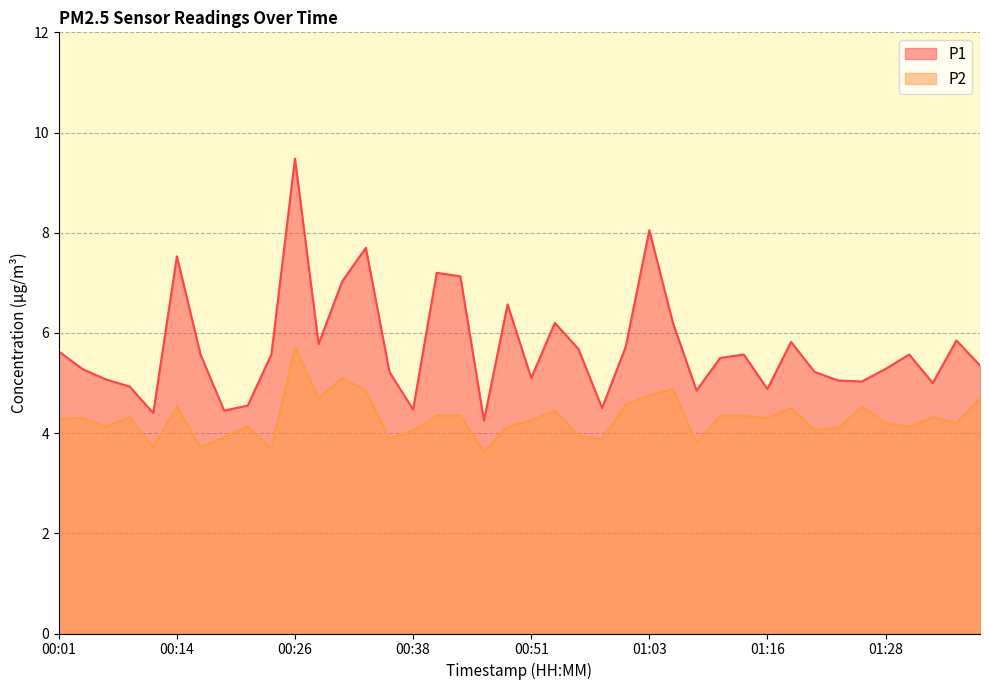

What is the label of the 34th point from the left?

01:23